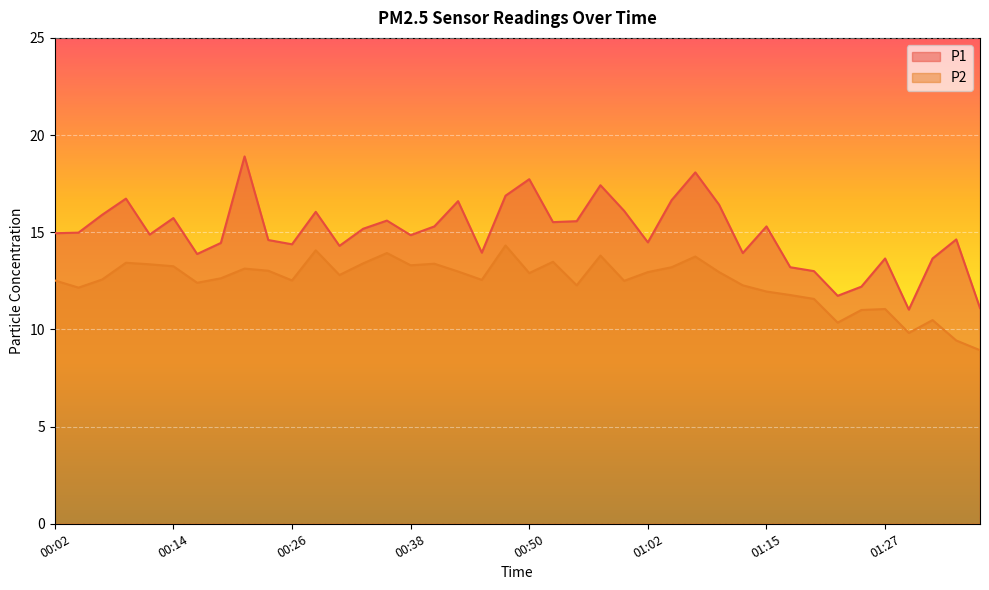

What is the label of the 18th point from the left?

00:43